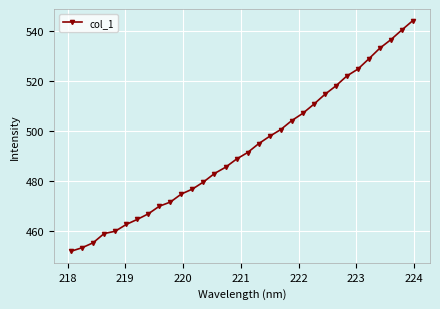

What is the sum of all values?

15775.8